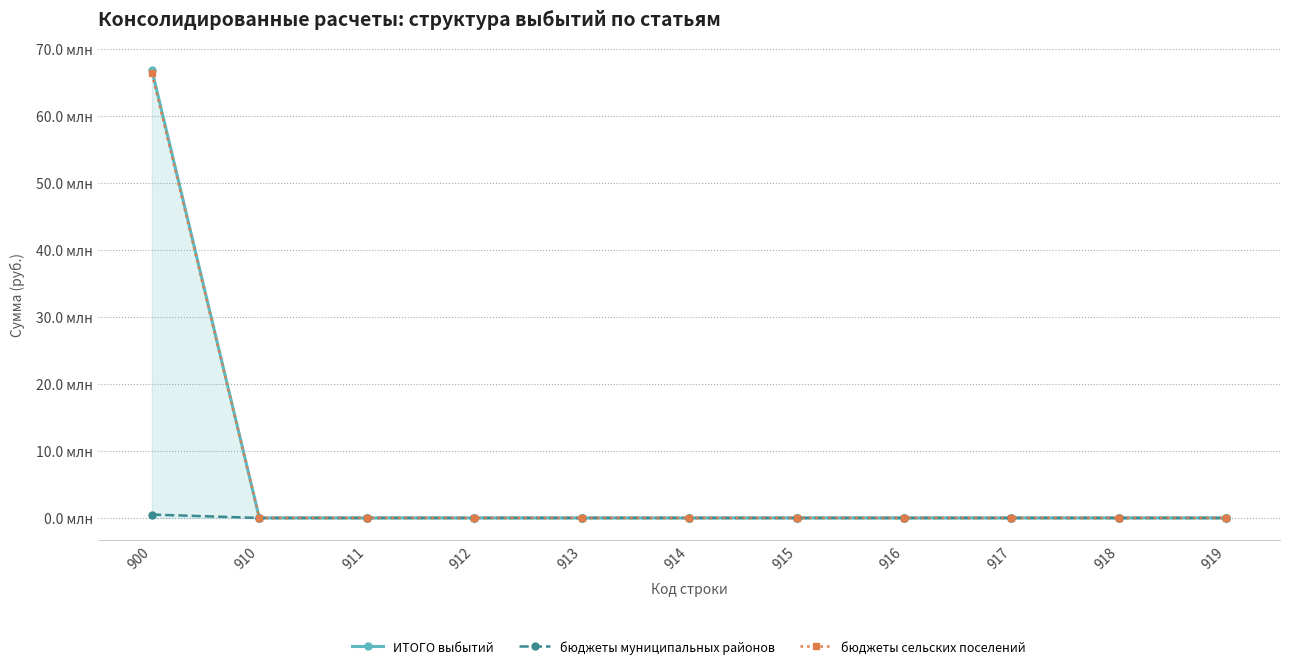

At which category is the sum across all series the highest?

900